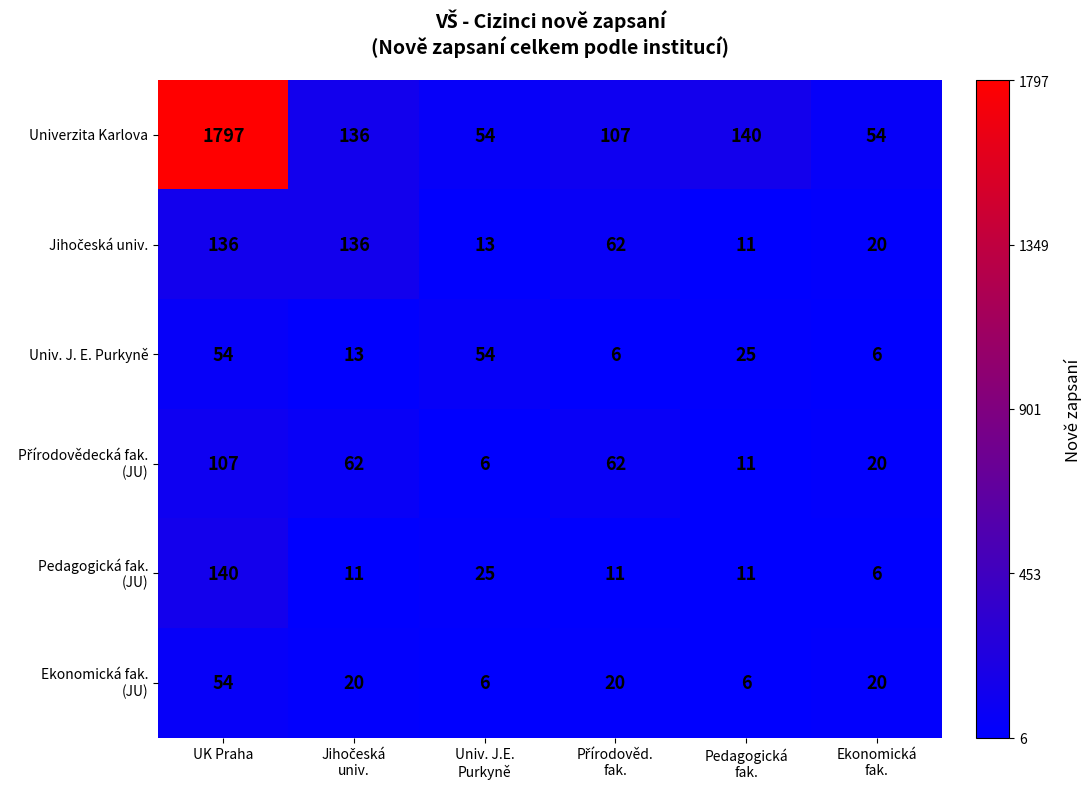

Which series has the largest range (max minus min)?

Univerzita Karlova